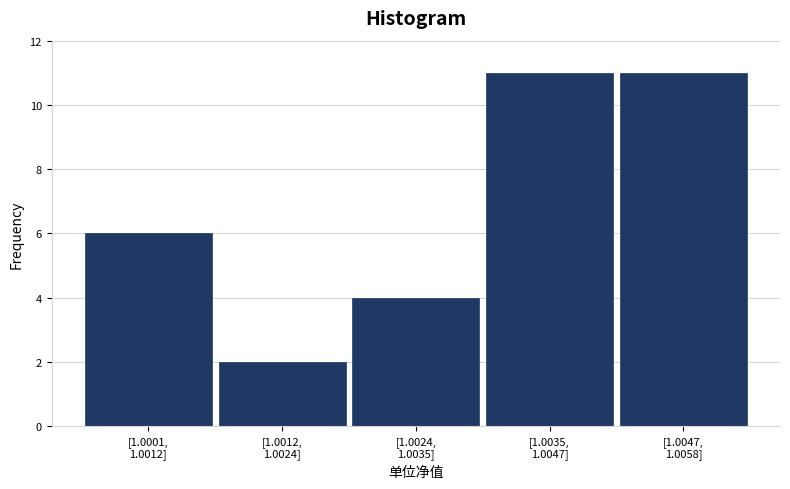

Reading right to left, list all the values displayed in this chart.

11	11	4	2	6